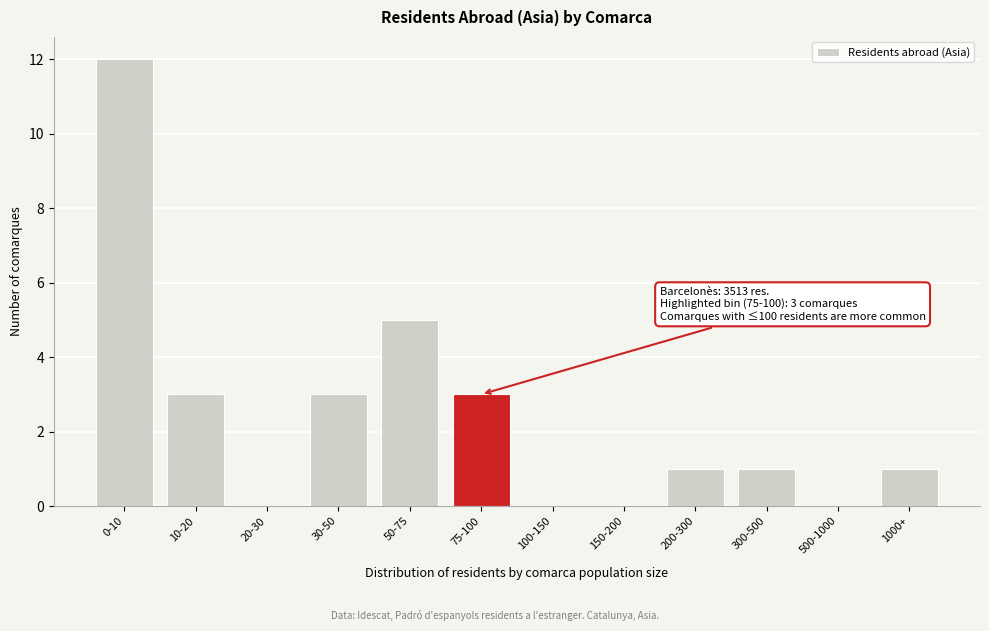

Reading left to right, extract all data points from this chart.

0-10=12	10-20=3	20-30=0	30-50=3	50-75=5	75-100=3	100-150=0	150-200=0	200-300=1	300-500=1	500-1000=0	1000+=1